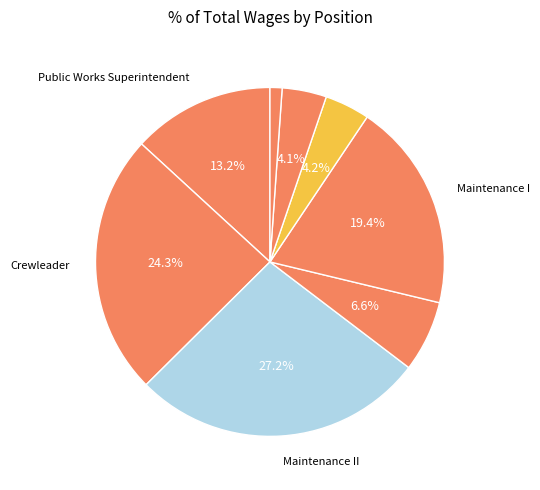

How many slices are in this pie chart?

8